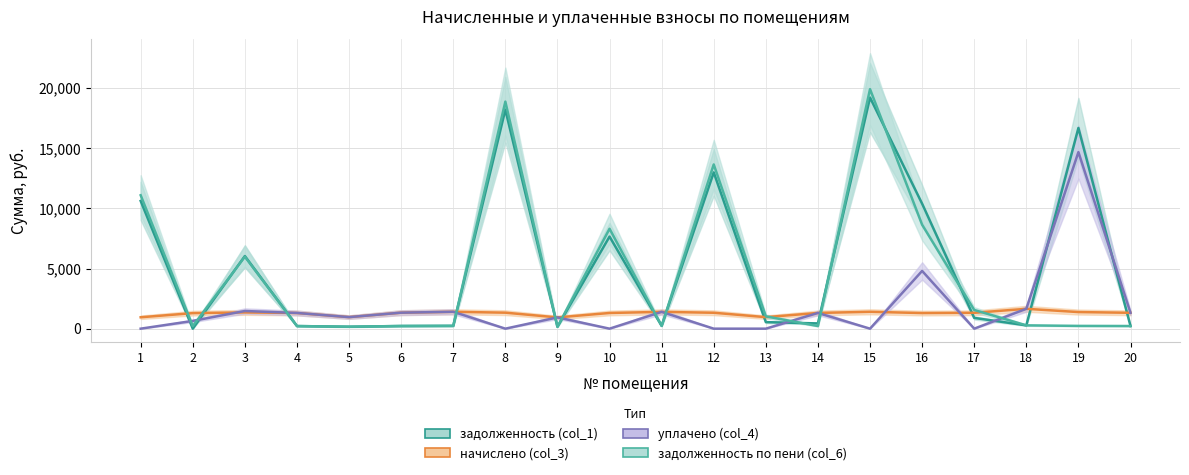

At which label is задолженность (col_1) closest to 9604?

16